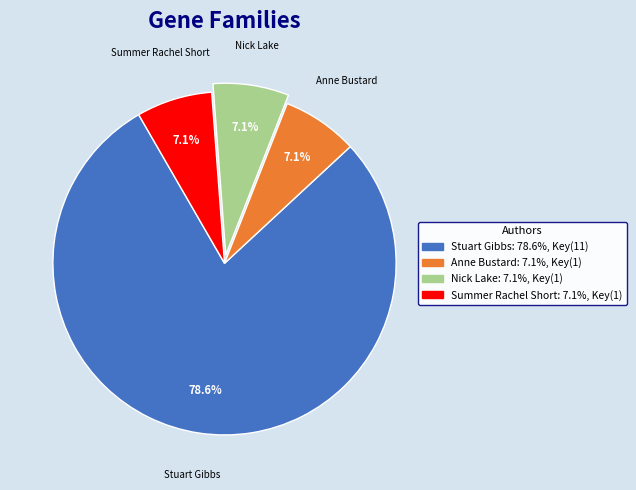

Does Anne Bustard account for over 50% of the chart?

No